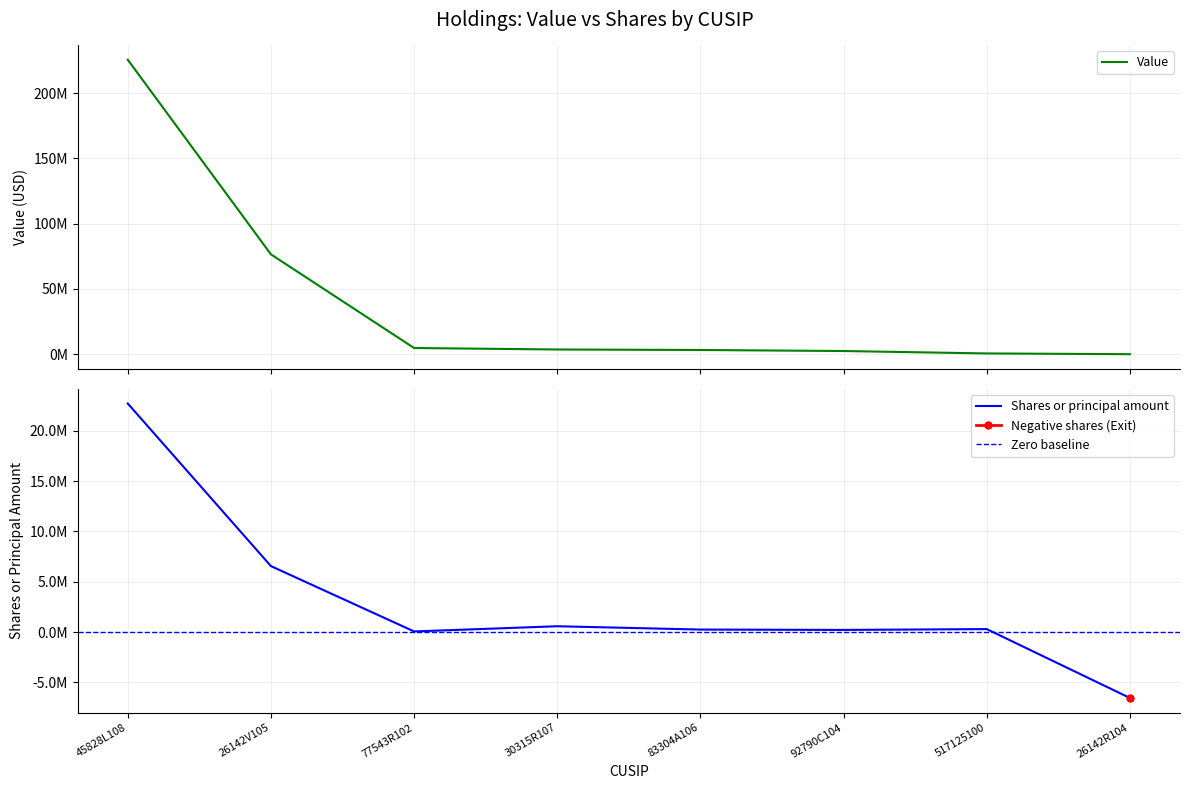

Which series has the largest range (max minus min)?

Value